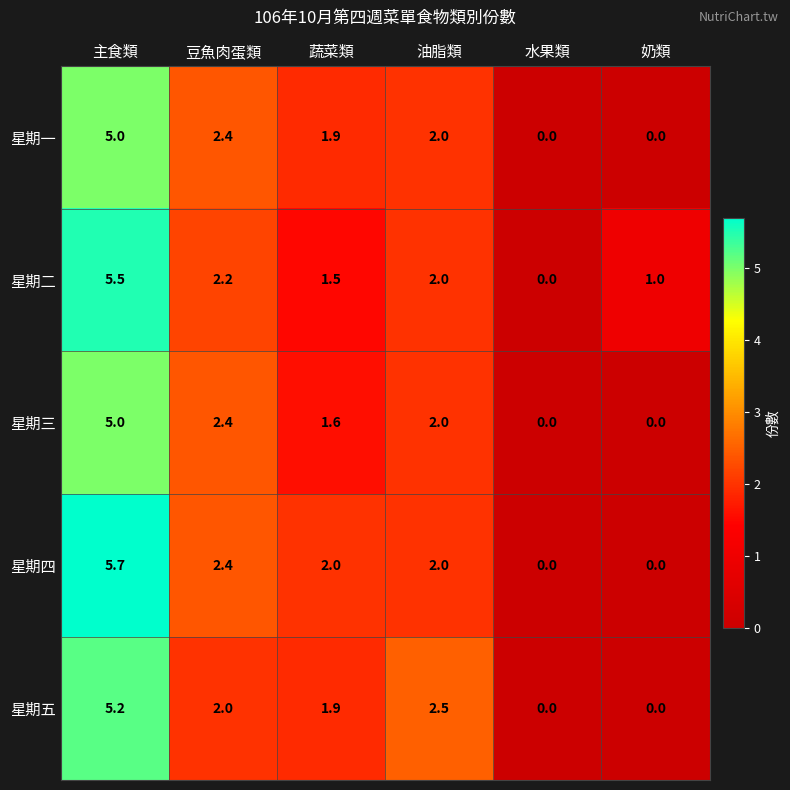

Reading left to right, list all the values displayed in this chart.

星期一: 5.0	2.4	1.9	2.0	0.0	0.0
星期二: 5.5	2.2	1.5	2.0	0.0	1.0
星期三: 5.0	2.4	1.6	2.0	0.0	0.0
星期四: 5.7	2.4	2.0	2.0	0.0	0.0
星期五: 5.2	2.0	1.9	2.5	0.0	0.0